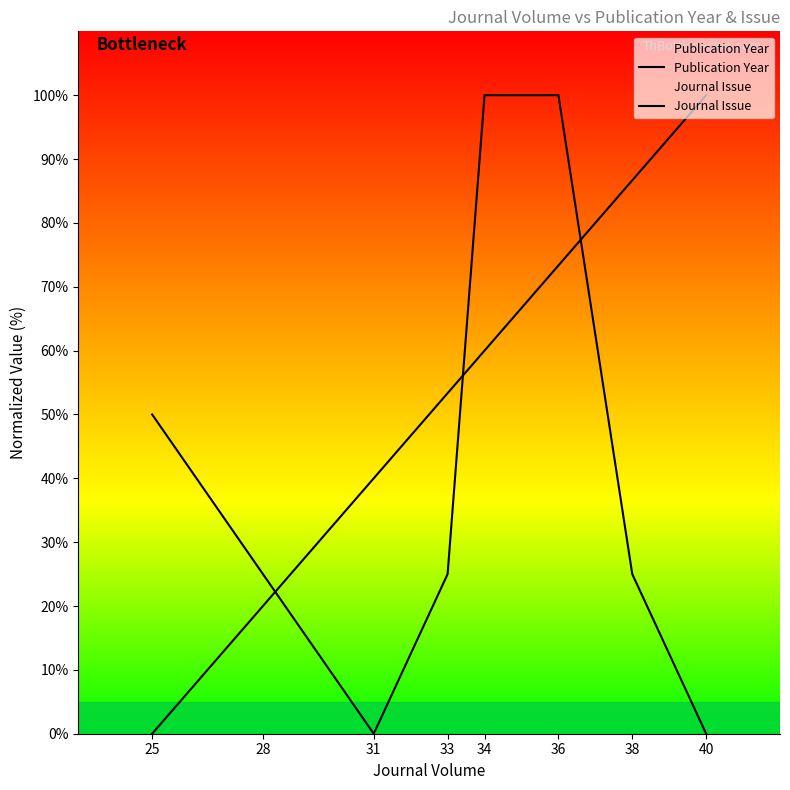

Is it true that Publication Year equals 34.4 at 36?

False